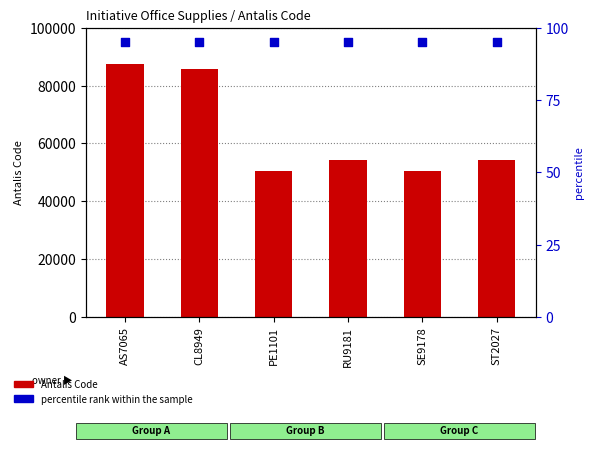

Which series has the widest spread of Y values?

Antalis Code